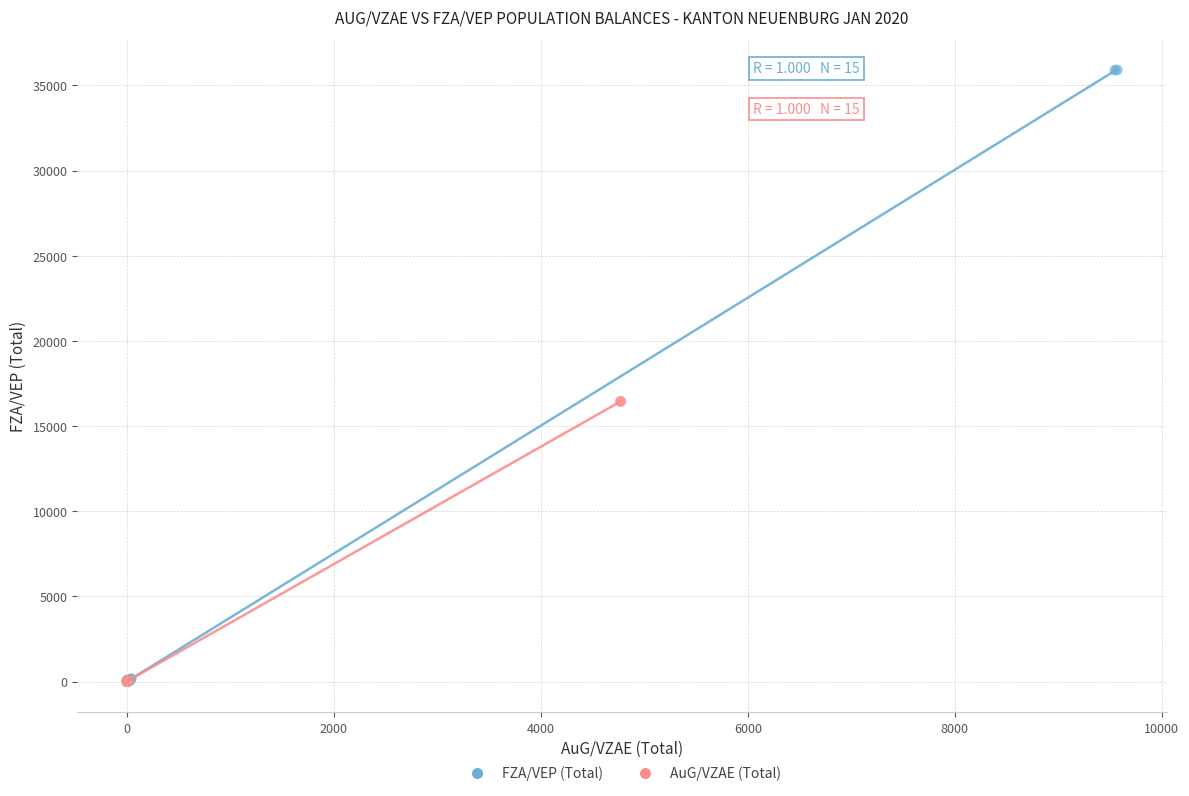

Which series reaches the maximum Y coordinate?

FZA/VEP (Total)